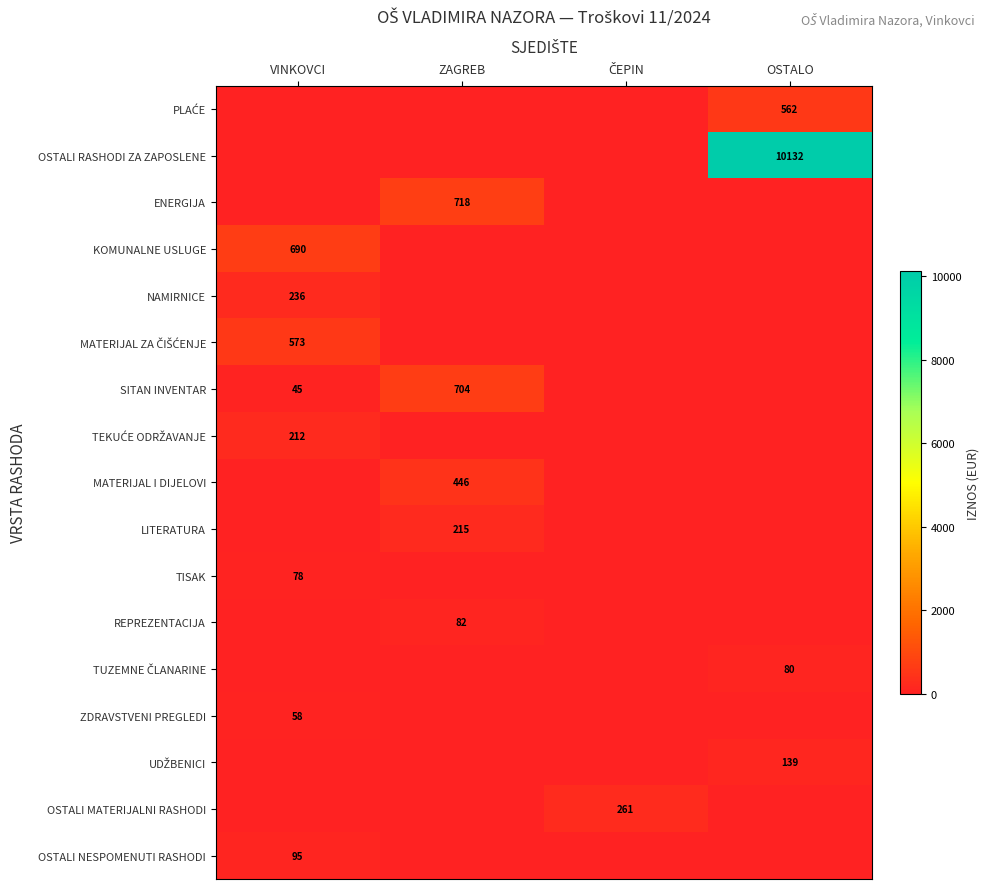

The OSTALI NESPOMENUTI RASHODI series shows 95 at VINKOVCI. True or false?

True